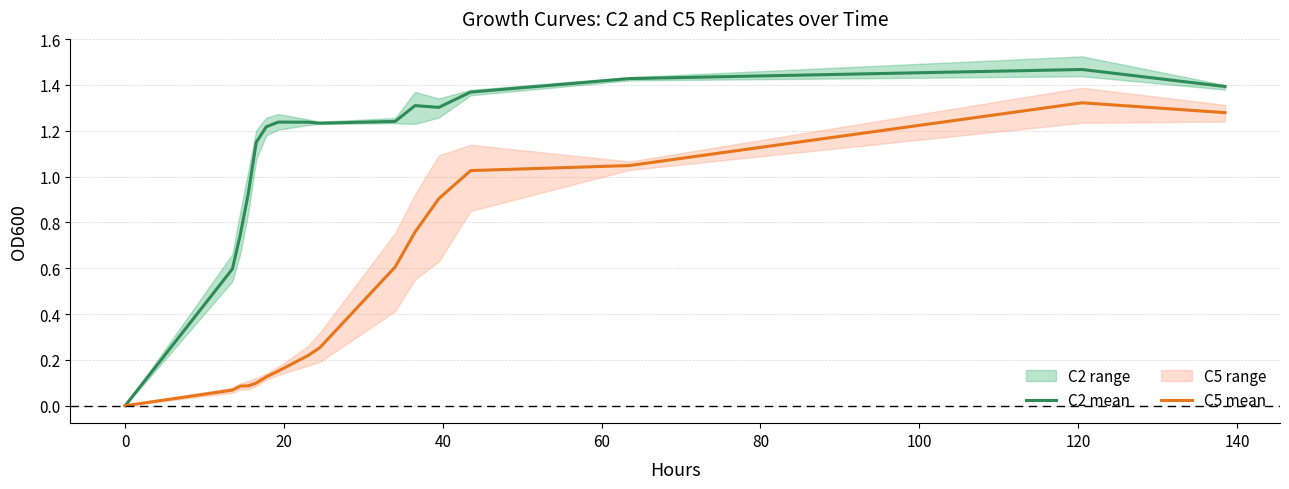

Which series has the largest total across all categories?

C2 mean